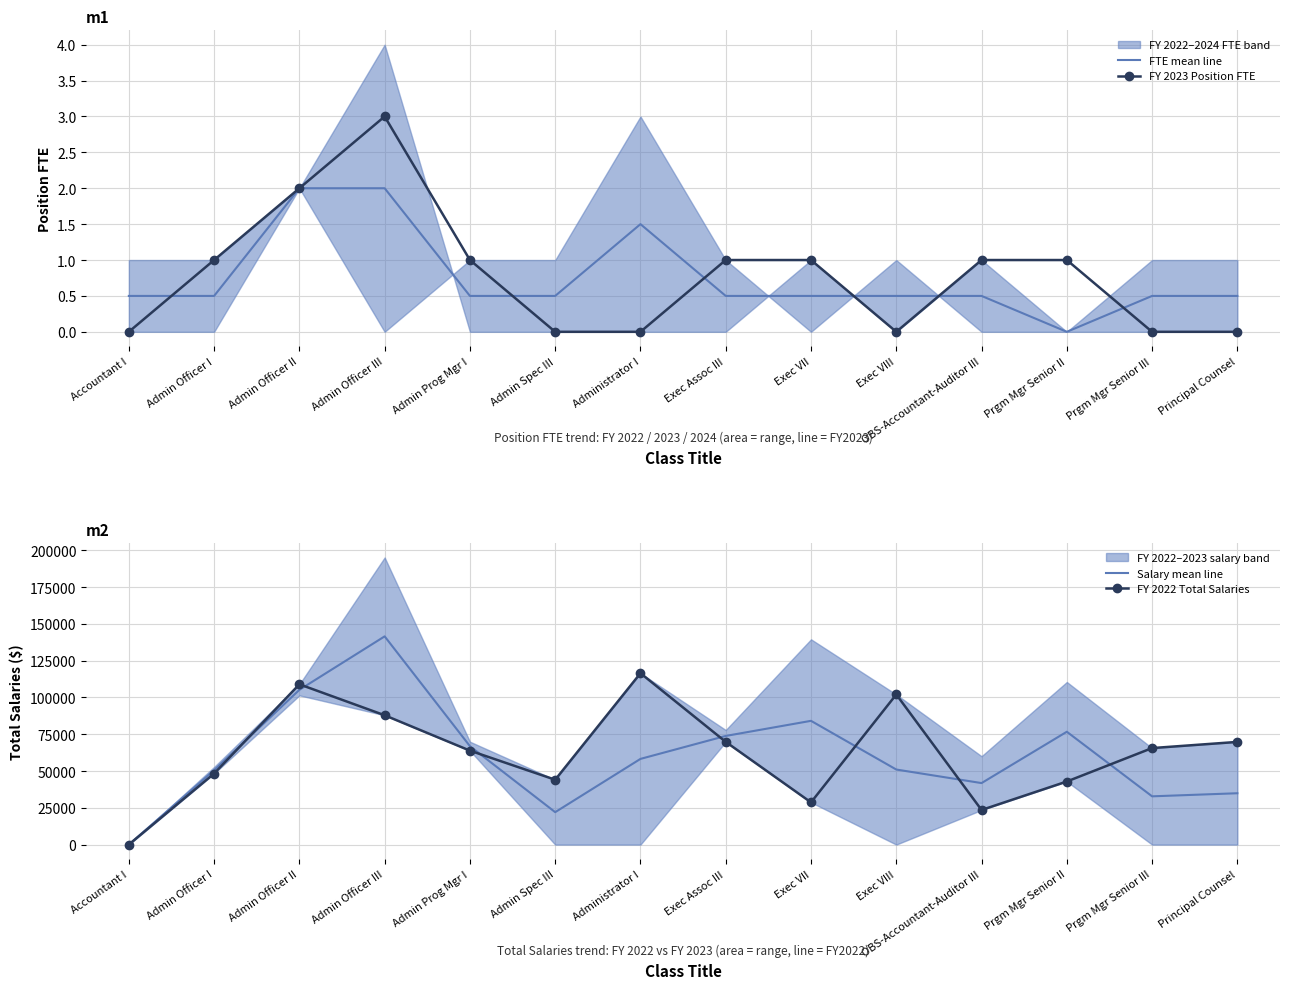

What is the maximum value for Salary mean line?

141546.5